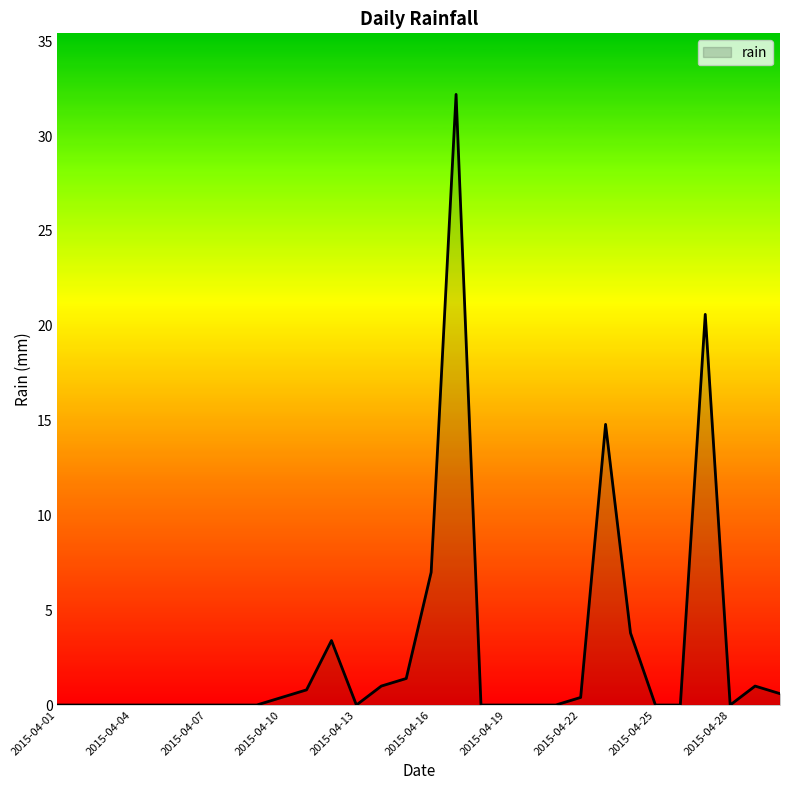

What is the difference between the maximum and minimum values?

32.2